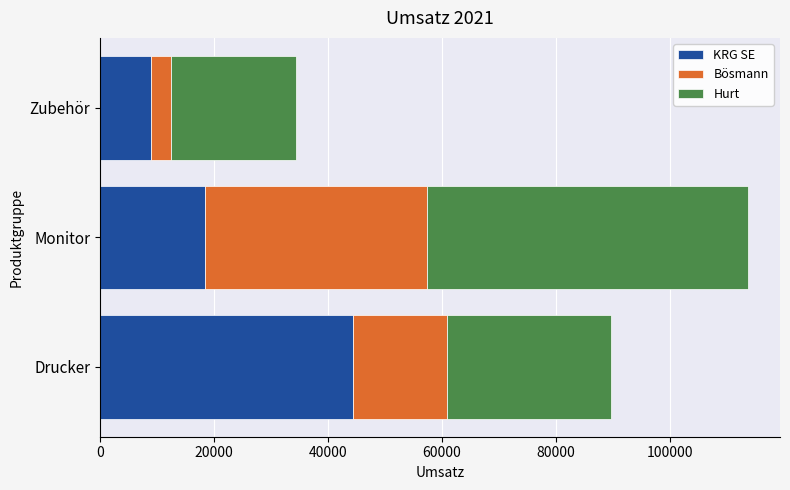

What value does the KRG SE series have at Zubehör, to the nearest 50?

8900